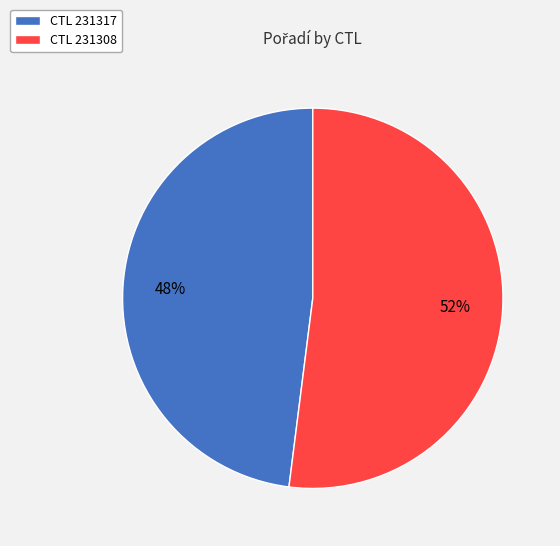

Is there a majority slice in this chart?

Yes